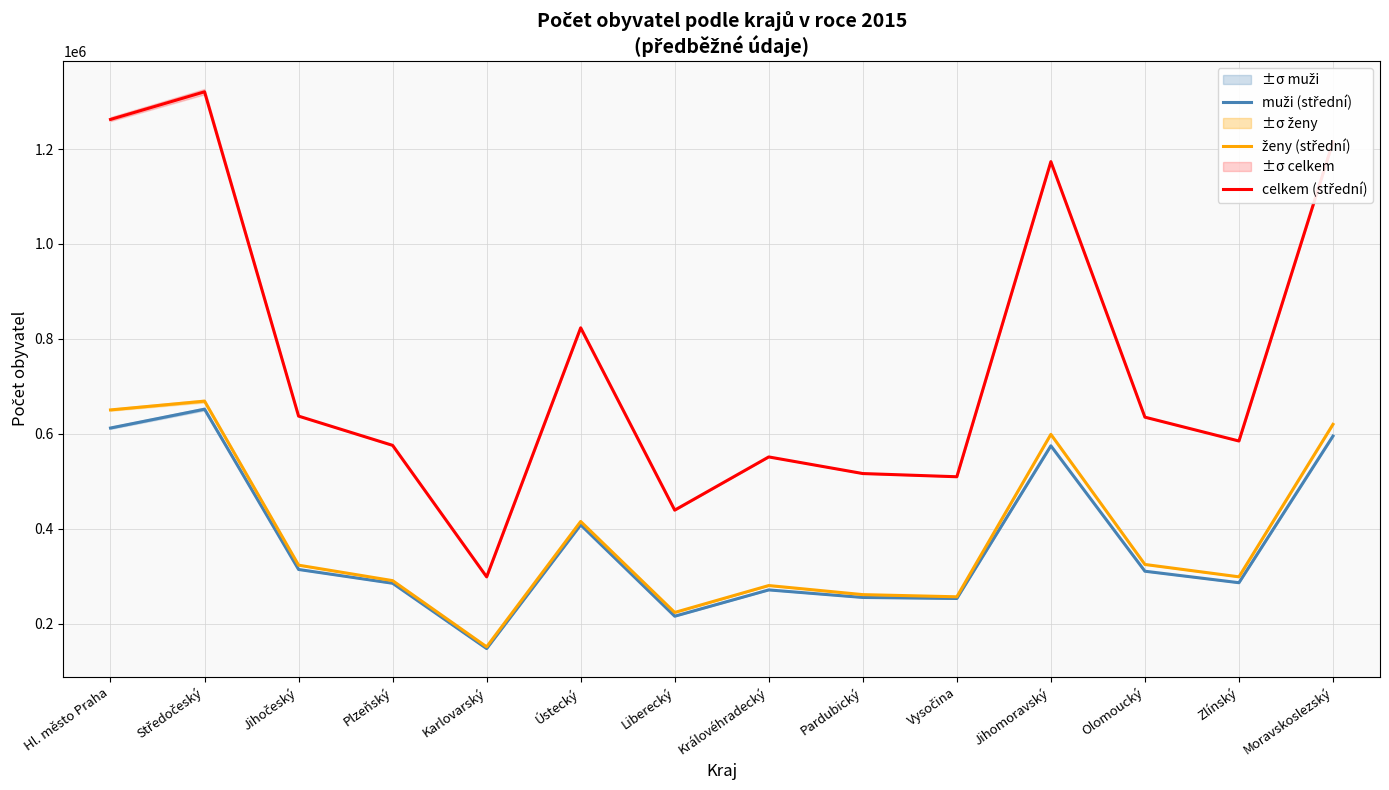

Which series has the largest range (max minus min)?

celkem (střední)